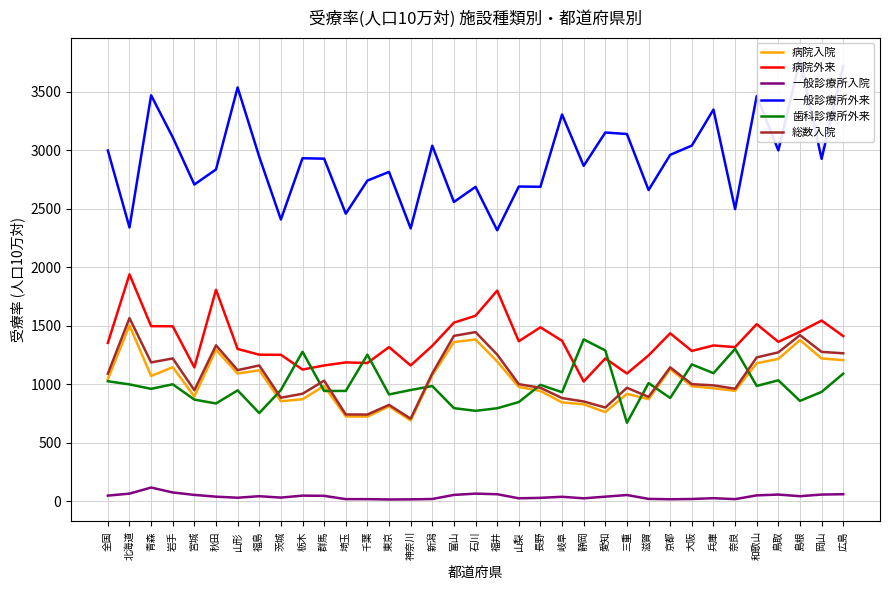

What is the spread (max minus min) of values at 岐阜?

3269